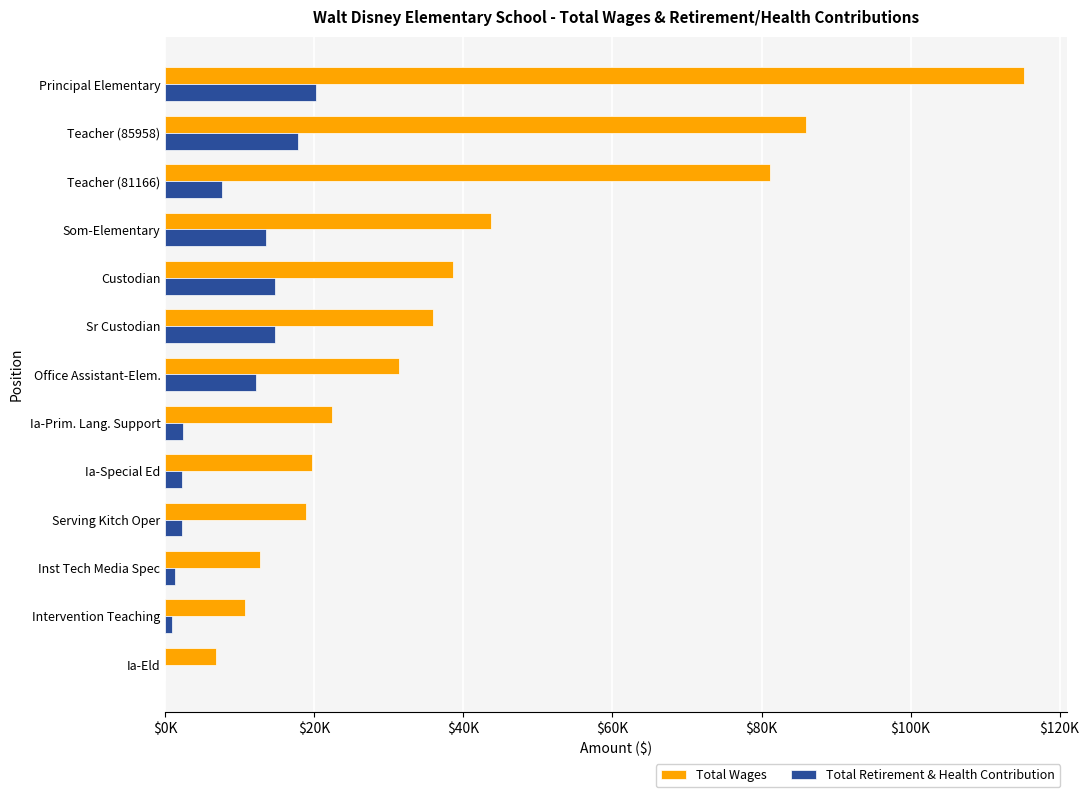

What are all the series names shown in the legend?

Total Wages, Total Retirement & Health Contribution